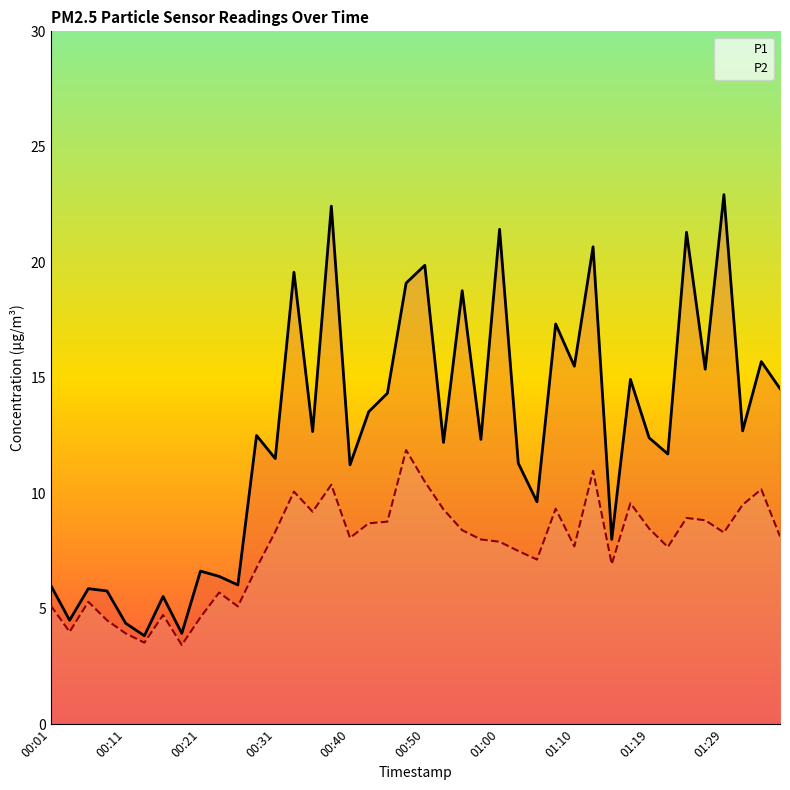

How many data points does each series have?

40